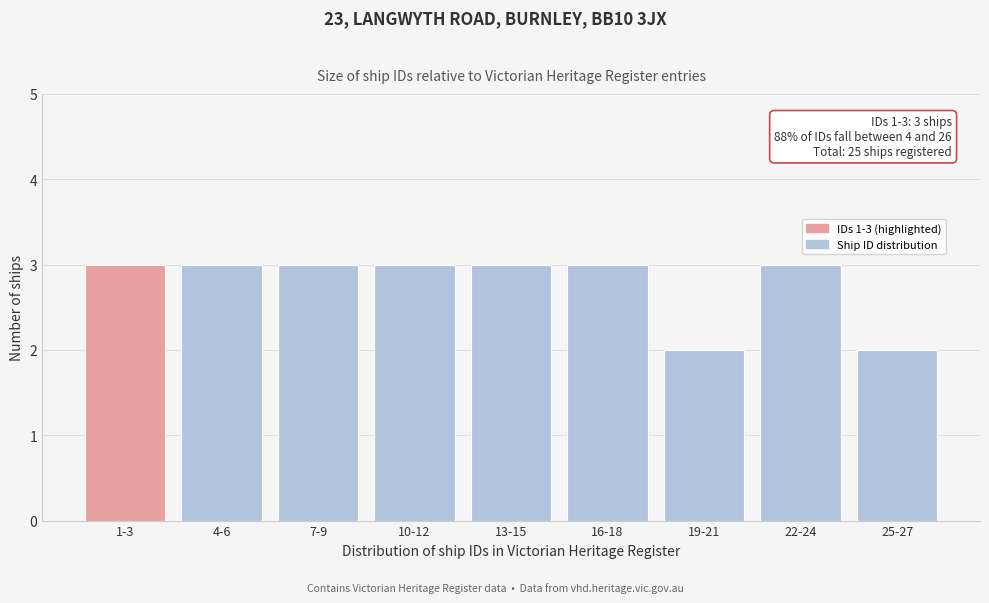

Reading left to right, extract all data points from this chart.

3	3	3	3	3	3	2	3	2